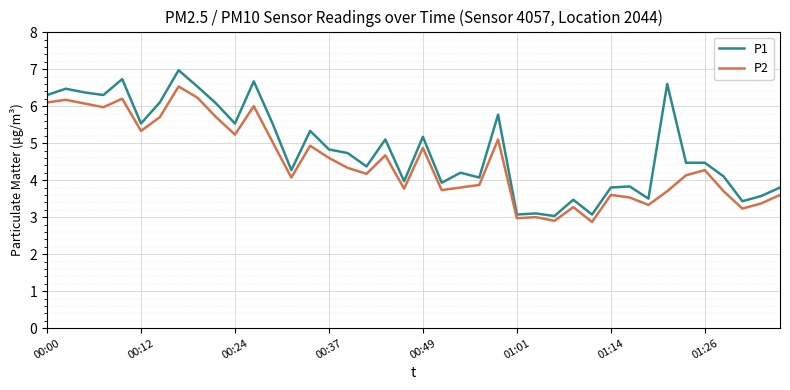

What is the maximum value for P2?

6.5